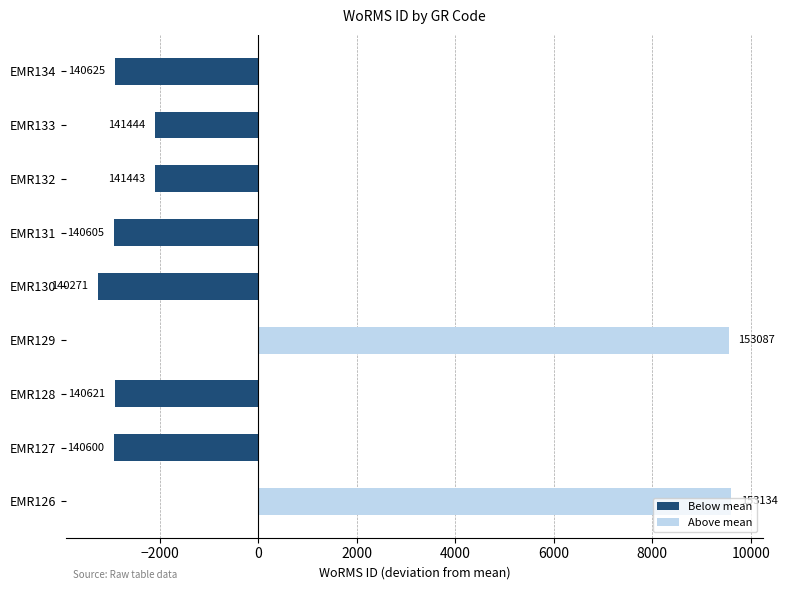

What is the smallest value displayed?

-3265.7